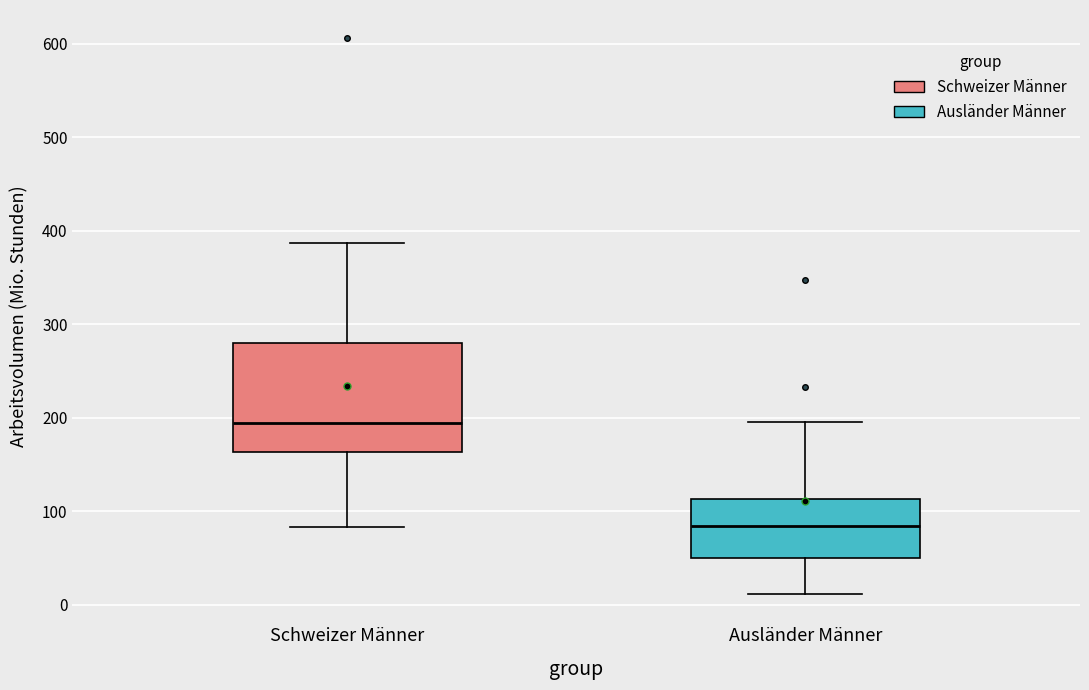

Comparing the boxes themselves (not the whiskers), which one is the tallest?

Schweizer Männer